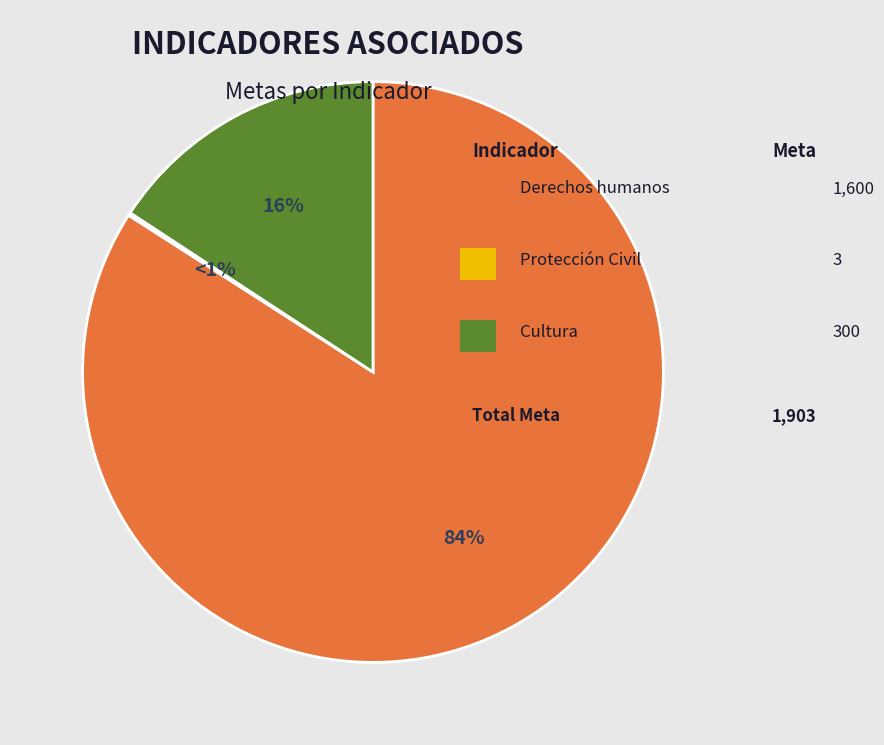

Does Cultura represent more than half of the total?

No